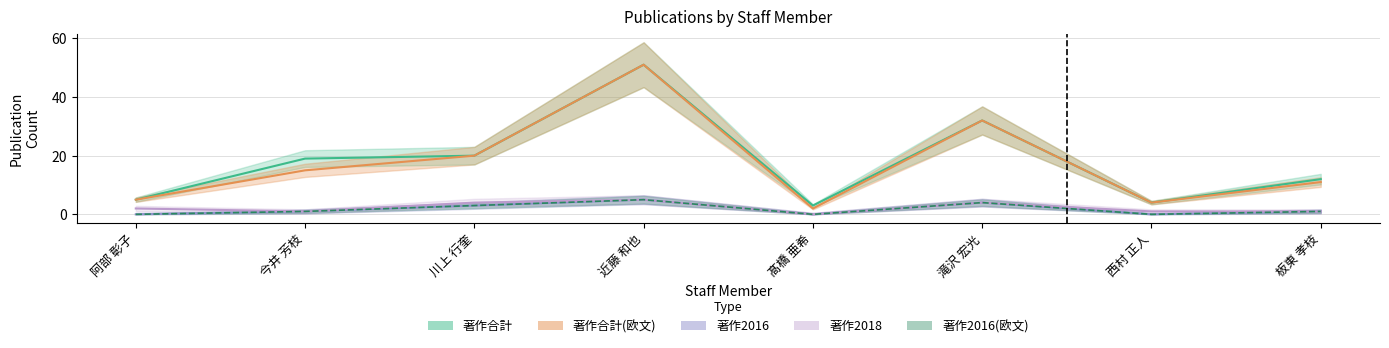

What is the label of the 3rd point from the left?

川上 行奎